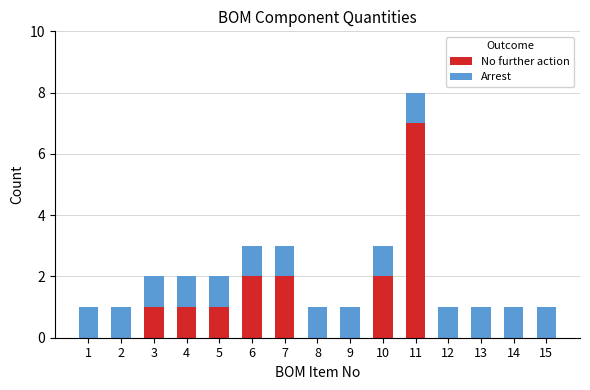

Reading left to right, transcribe the values for No further action.

1=0	2=0	3=1	4=1	5=1	6=2	7=2	8=0	9=0	10=2	11=7	12=0	13=0	14=0	15=0